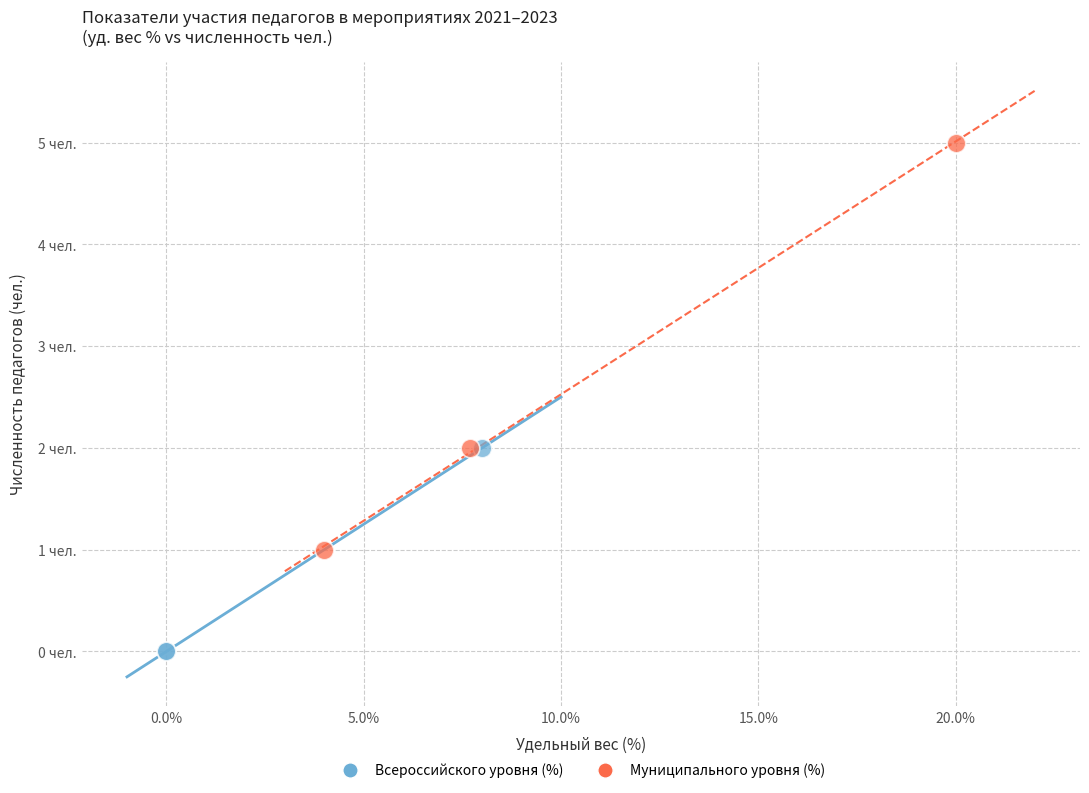

Which series reaches the minimum Y coordinate?

Всероссийского уровня (%)